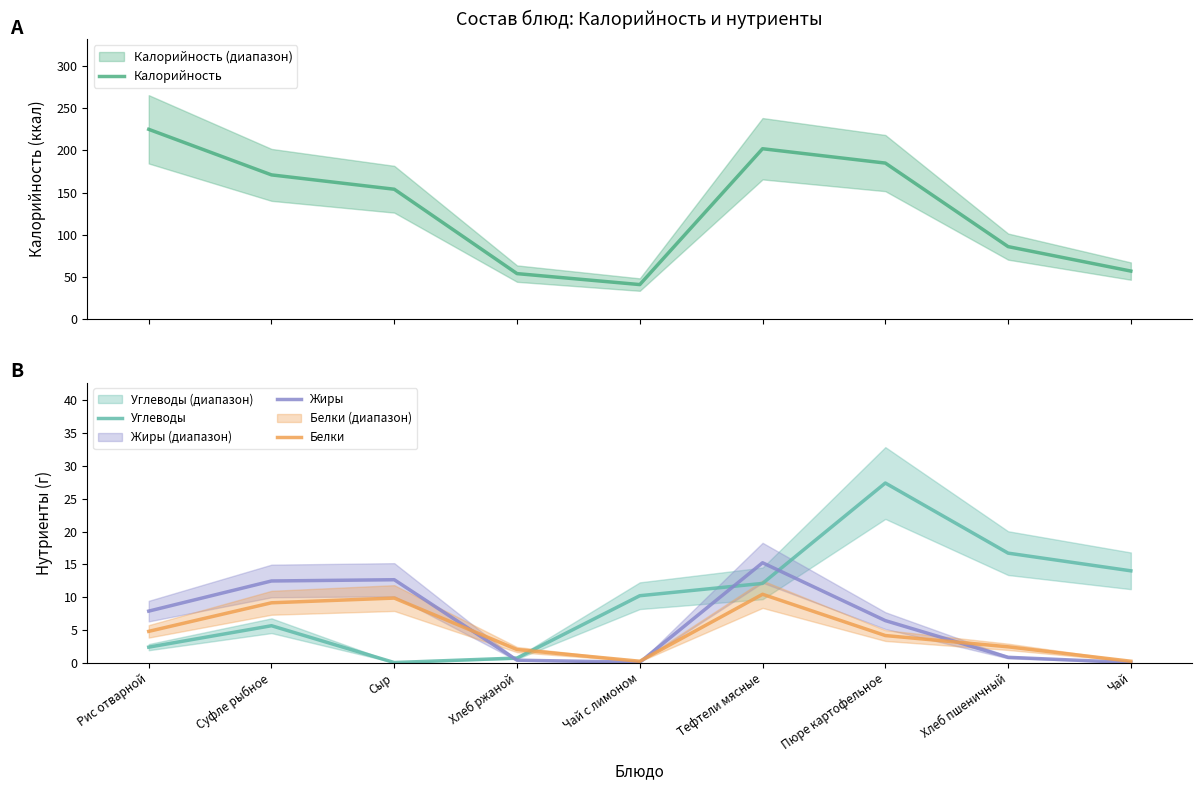

What is the sum of the Белки values at Чай с лимоном and Рис отварной?

5.0